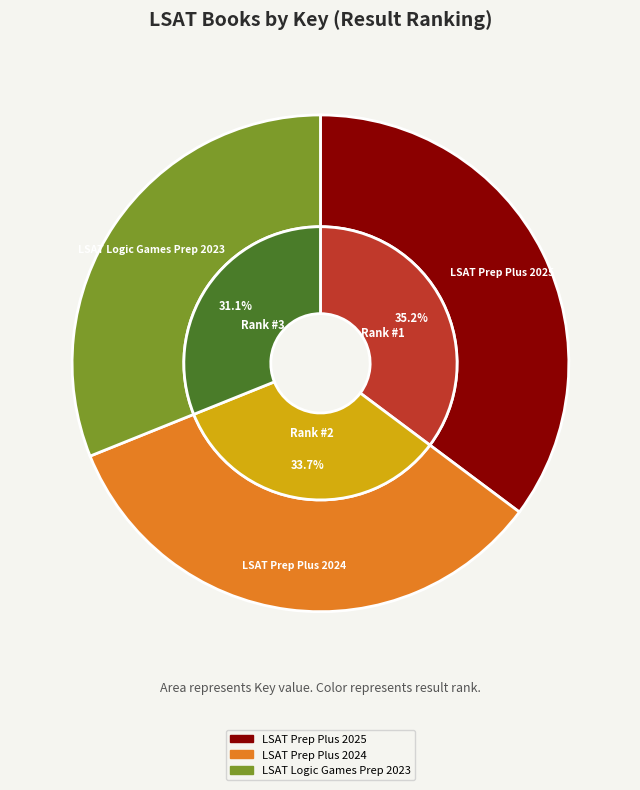

What is the ratio of the value at LSAT Prep Plus 2025 to the value at LSAT Prep Plus 2024?

1.0